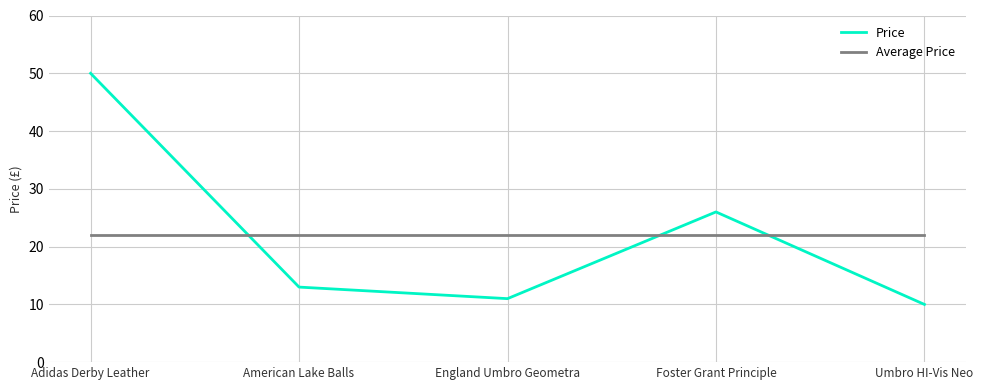

What position from the right is Foster Grant Principle?

2